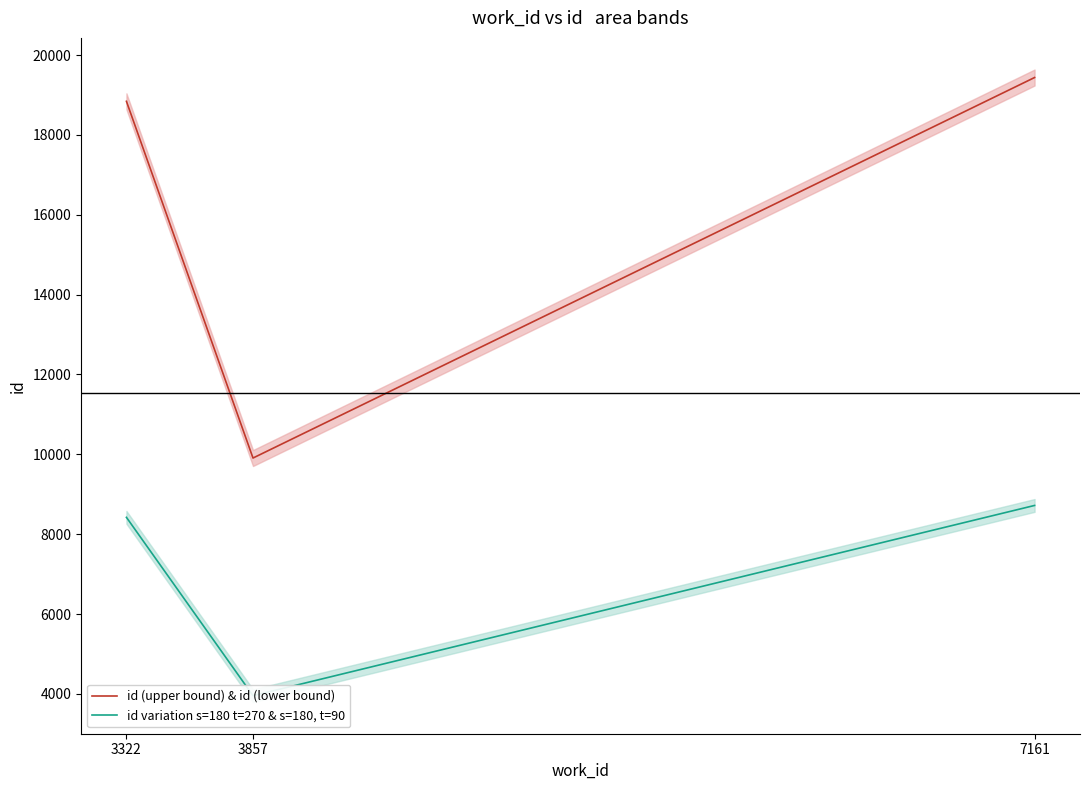

Is this an area chart (filled region under the line)?

No